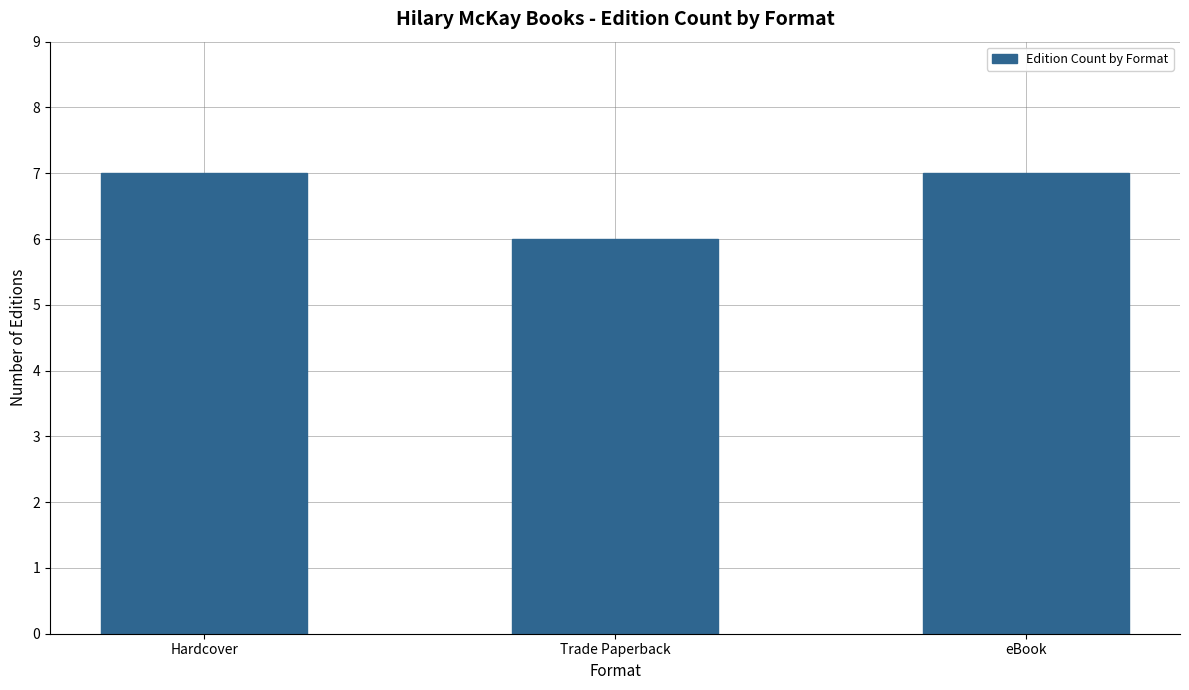

What position from the left is Hardcover?

1